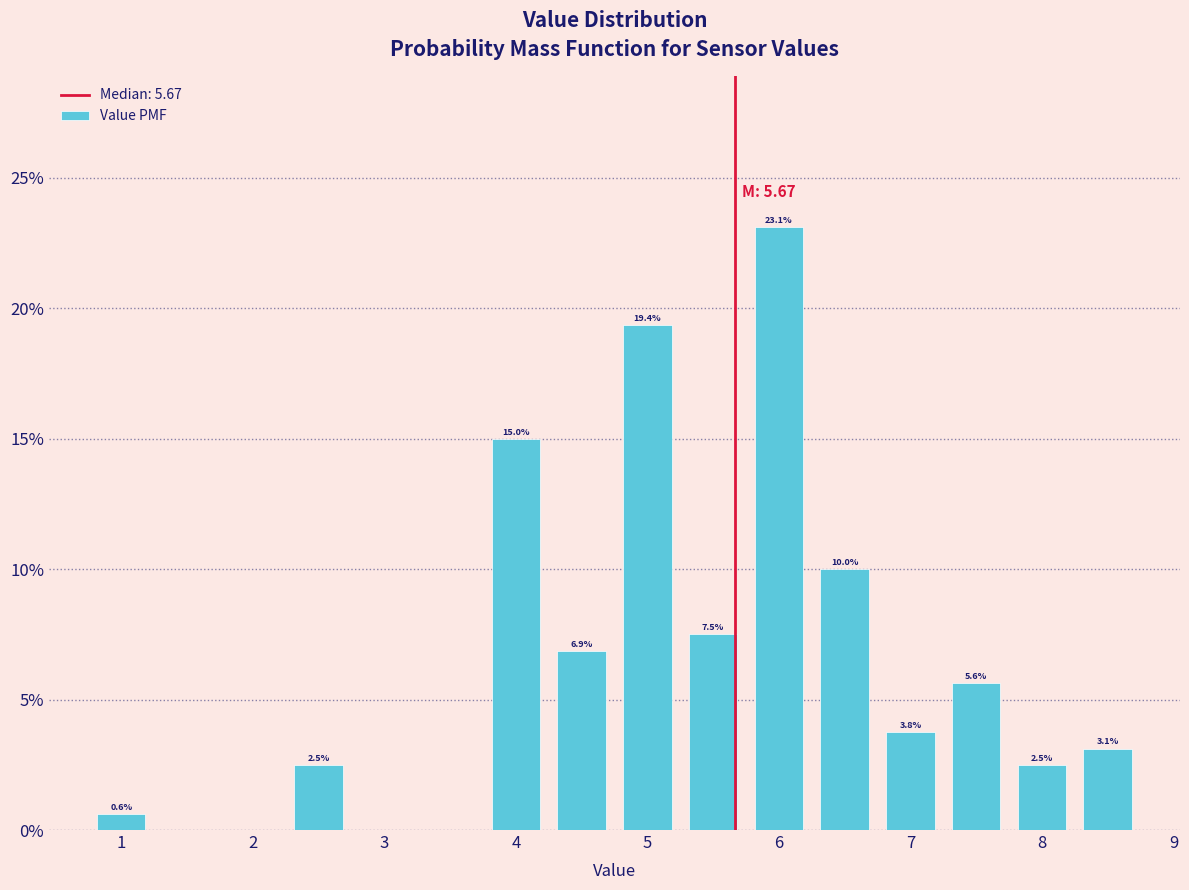

Which range on the x-axis has the tallest bar?

5.75 to 6.25